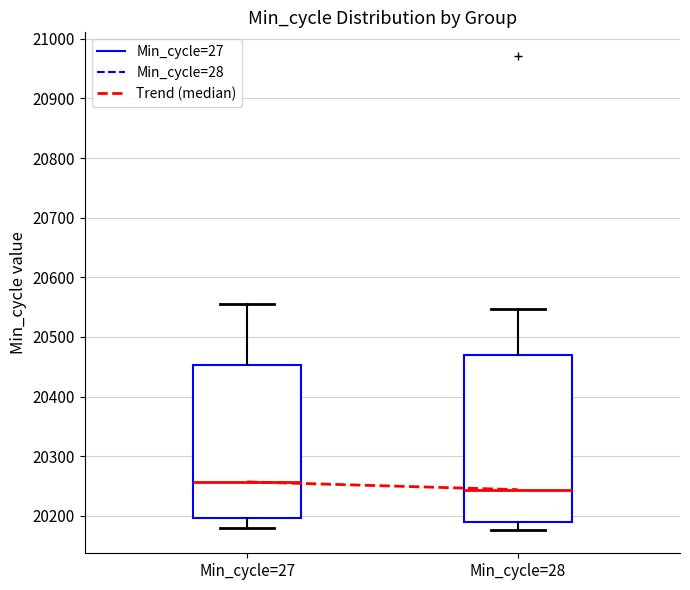

Which box's median line is the lowest?

Min_cycle=28